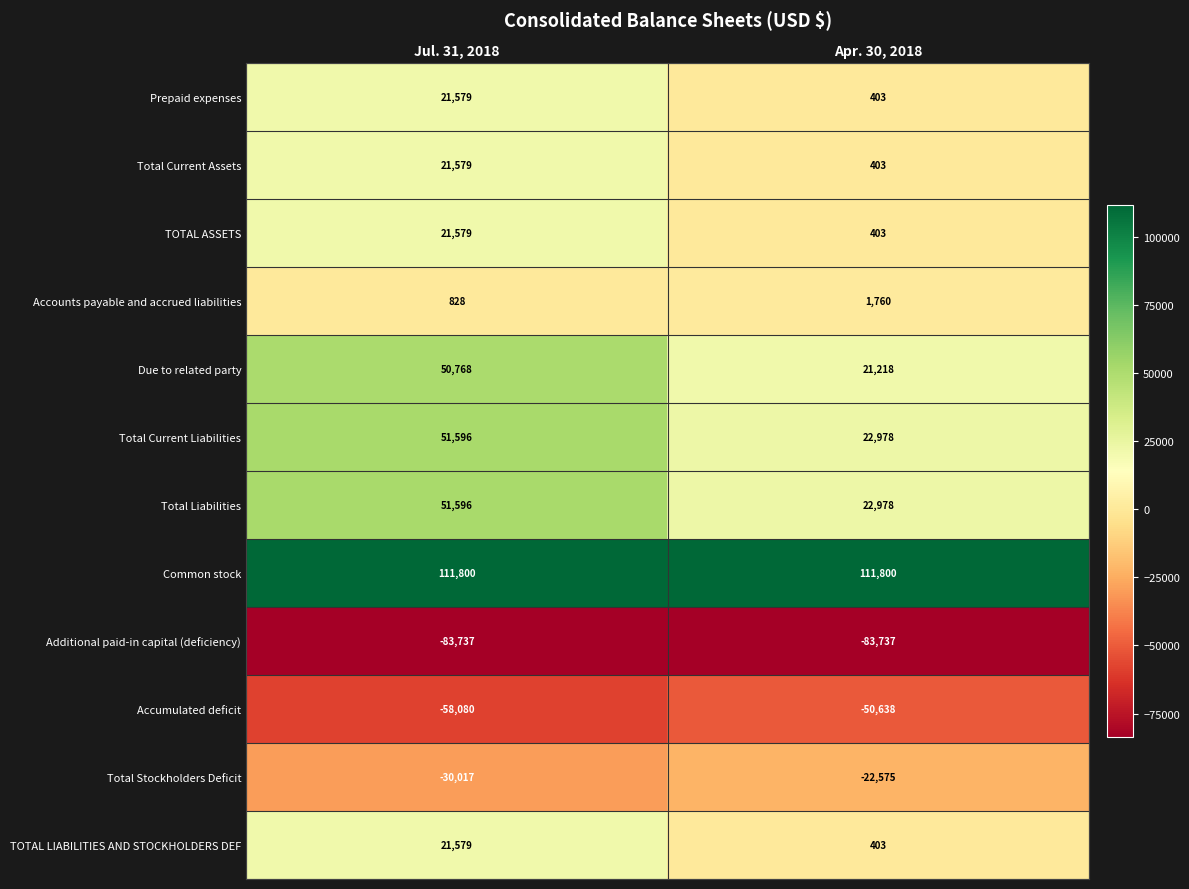

How many distinct data groups are displayed?

12